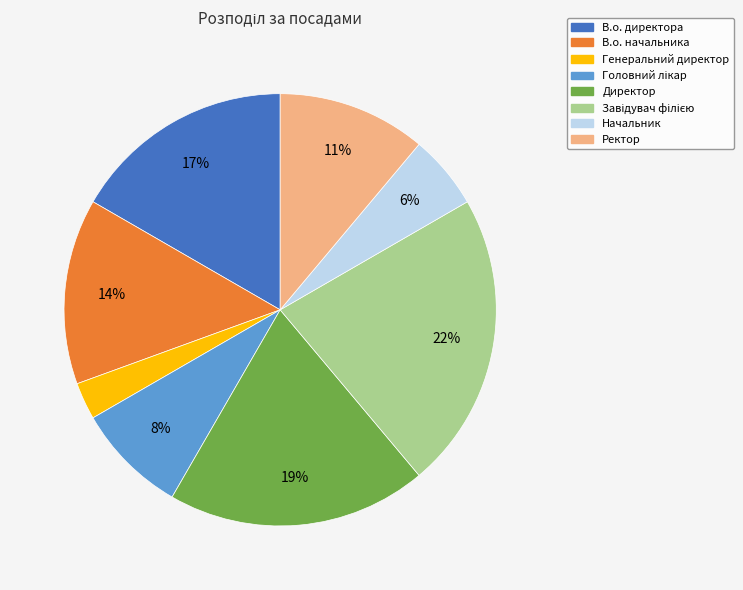

Do В.о. директора and Ректор together represent more than half of the pie?

No